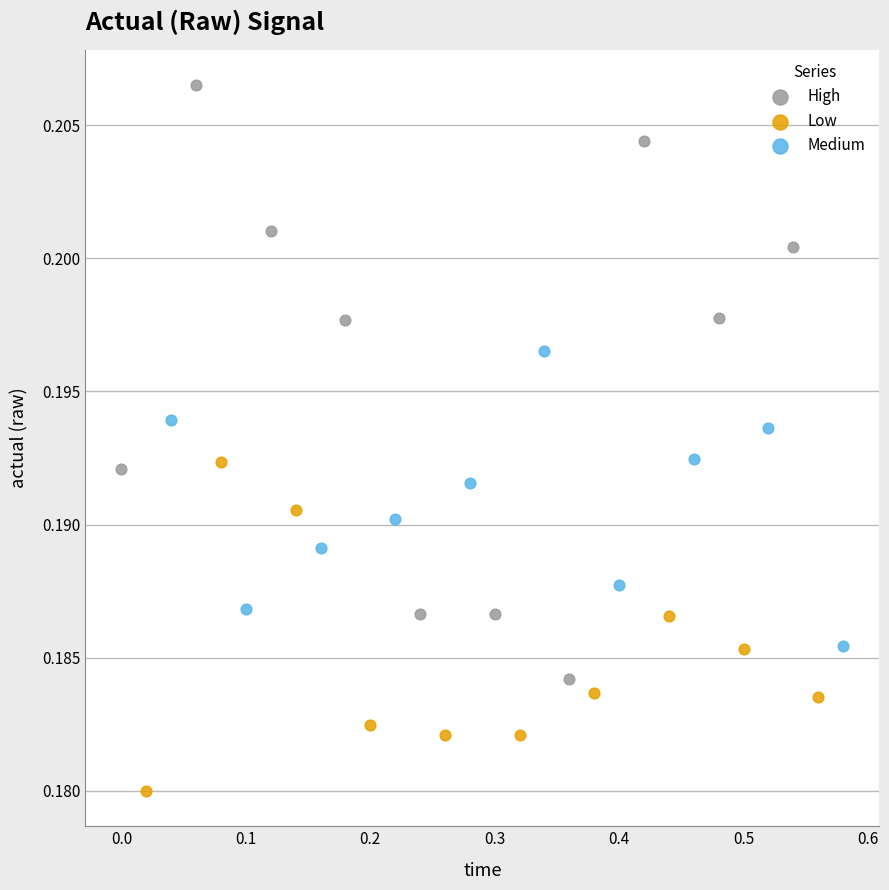

Which series has the widest spread of Y values?

High